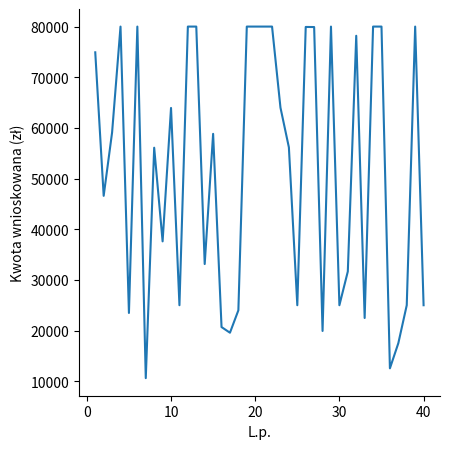

What is the difference between the maximum and minimum values?

69392.0